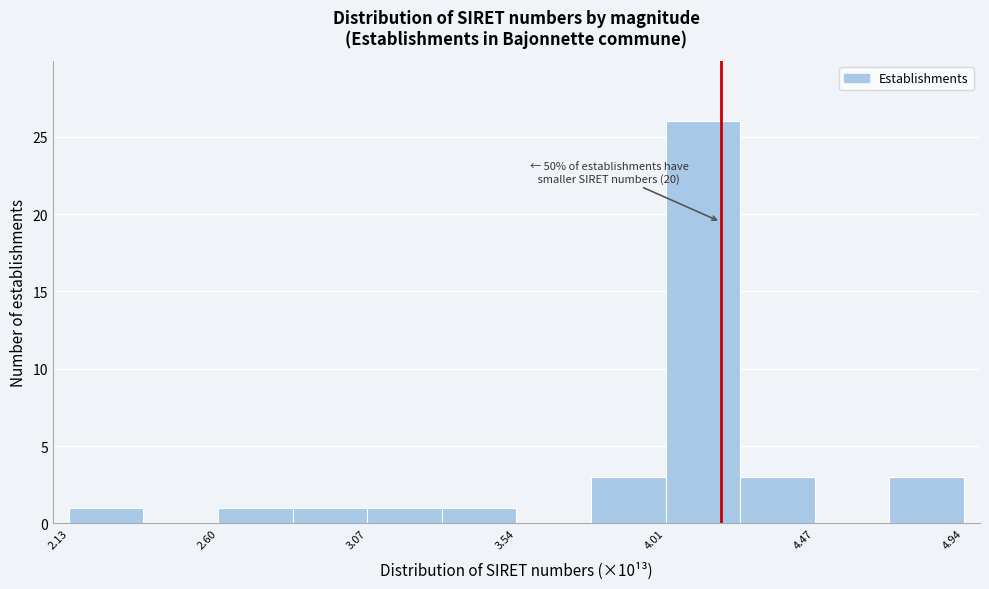

Which range on the x-axis has the tallest bar?

4.00 to 4.25